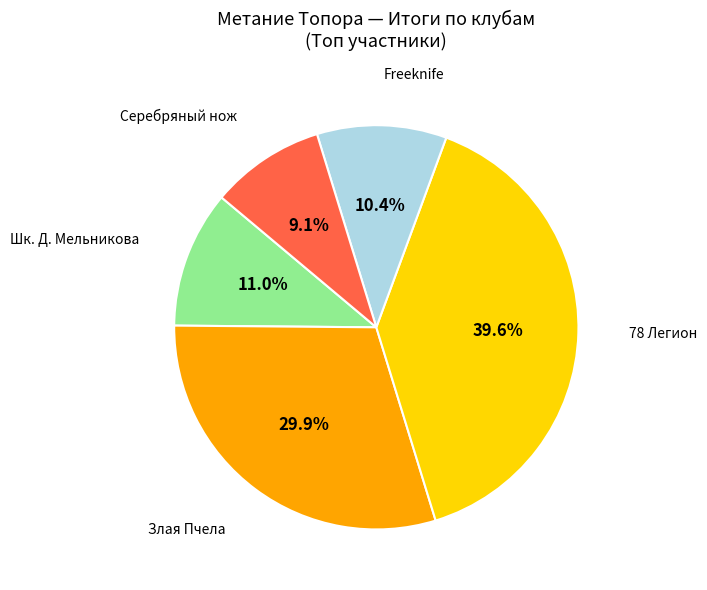

To the nearest percent, what is the difference between the largest and smallest slice percentages?

30%